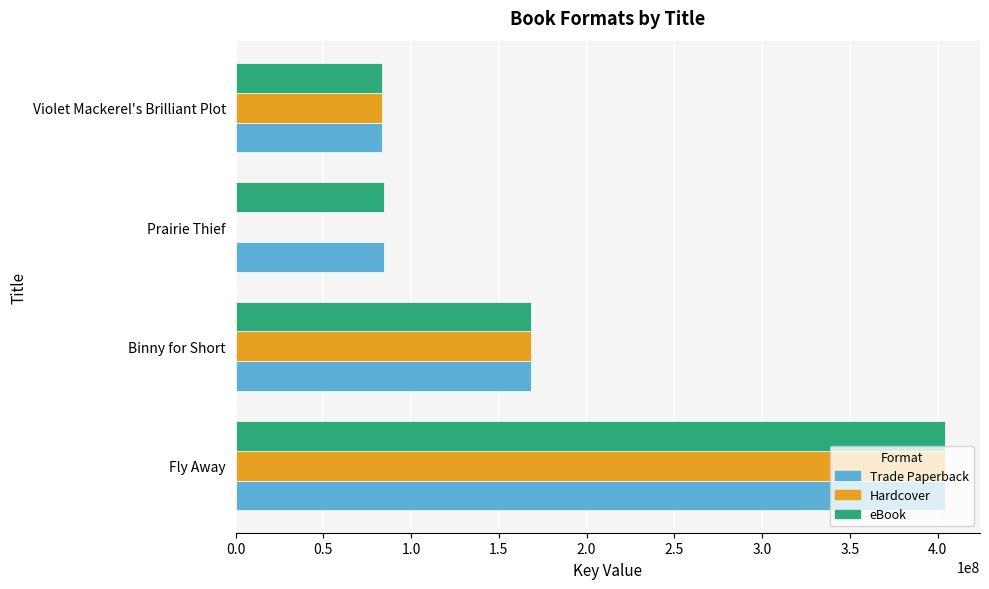

What are all the series names shown in the legend?

Trade Paperback, Hardcover, eBook